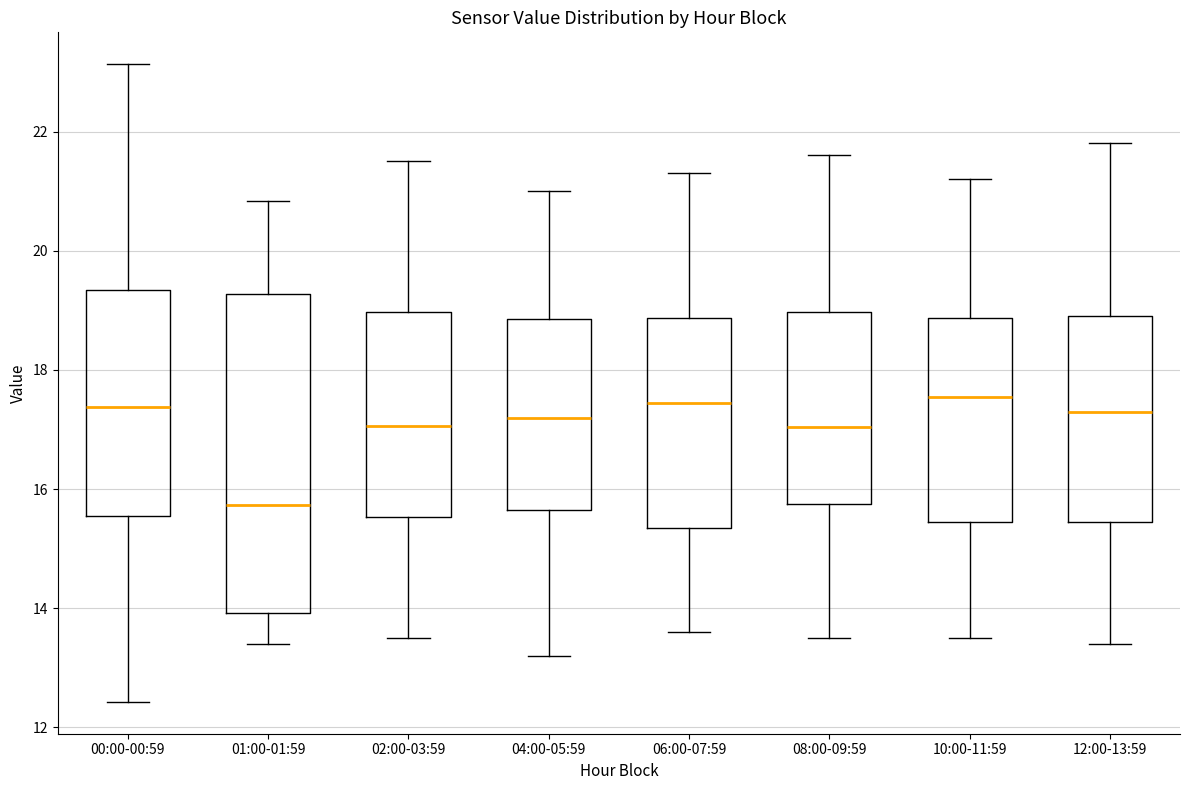

Reading left to right, transcribe this box plot: for each box, give where its median line is, the range the box spans, and where its two whiskers end, as read against the y-axis. The values are not printed on the chart, so give them approximately, as read against the axis.

00:00-00:59: median 17.4, box 15.6 to 19.4, whiskers 12.4 to 23.2
01:00-01:59: median 15.8, box 14.0 to 19.2, whiskers 13.4 to 20.8
02:00-03:59: median 17.0, box 15.6 to 19.0, whiskers 13.6 to 21.6
04:00-05:59: median 17.2, box 15.6 to 18.8, whiskers 13.2 to 21.0
06:00-07:59: median 17.4, box 15.4 to 18.8, whiskers 13.6 to 21.4
08:00-09:59: median 17.0, box 15.8 to 19.0, whiskers 13.6 to 21.6
10:00-11:59: median 17.6, box 15.4 to 18.8, whiskers 13.6 to 21.2
12:00-13:59: median 17.4, box 15.4 to 19.0, whiskers 13.4 to 21.8